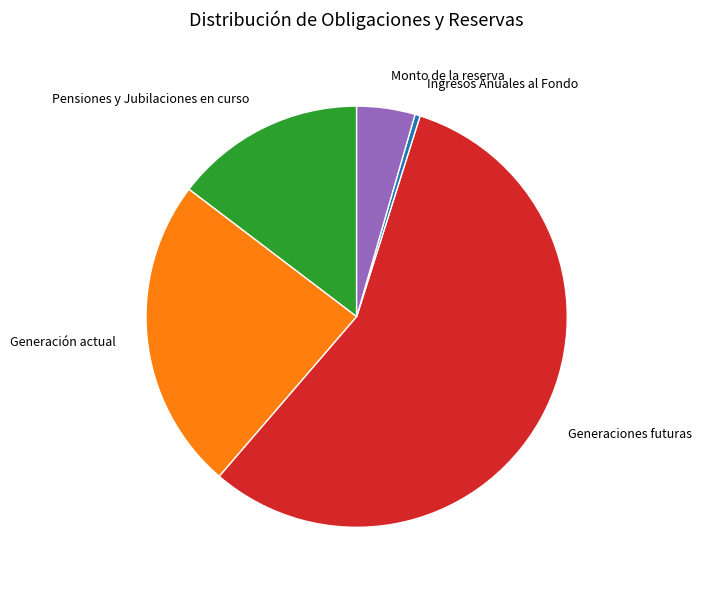

Which category accounts for the majority?

Generaciones futuras